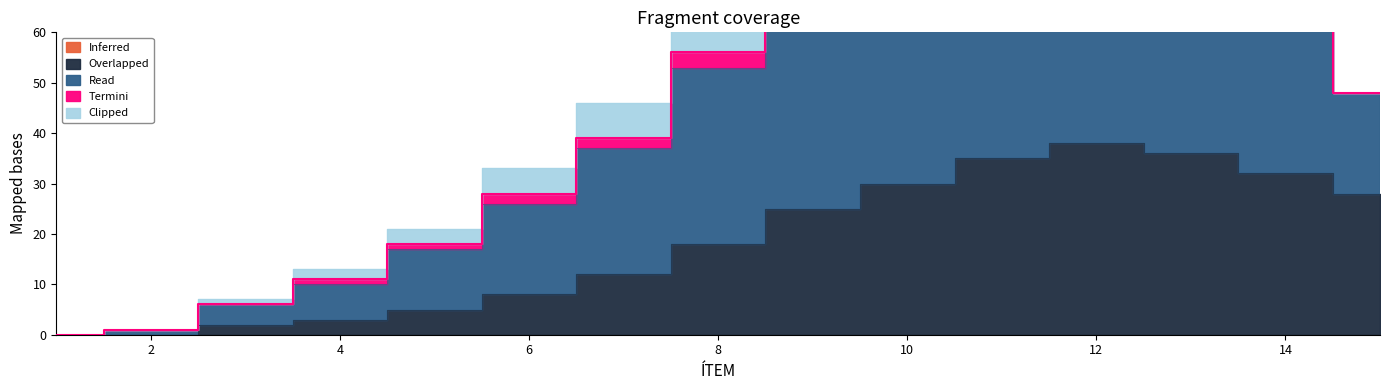

True or false: Clipped and Termini cross at least once.

False